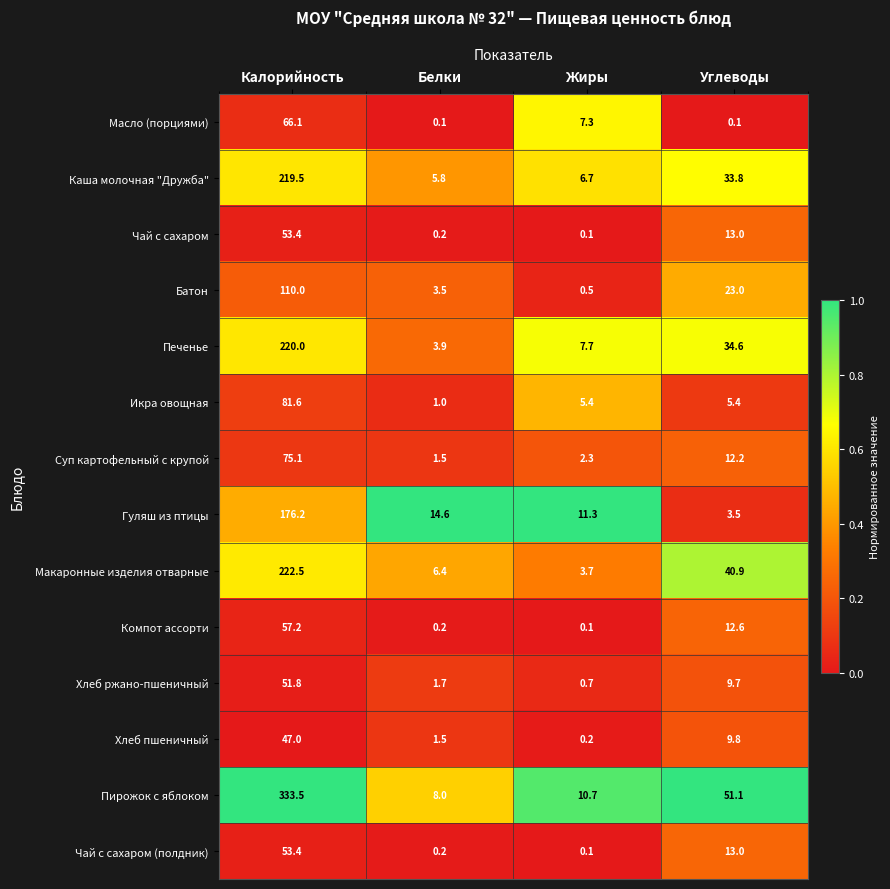

At how many categories does at least one series exceed 0?

4